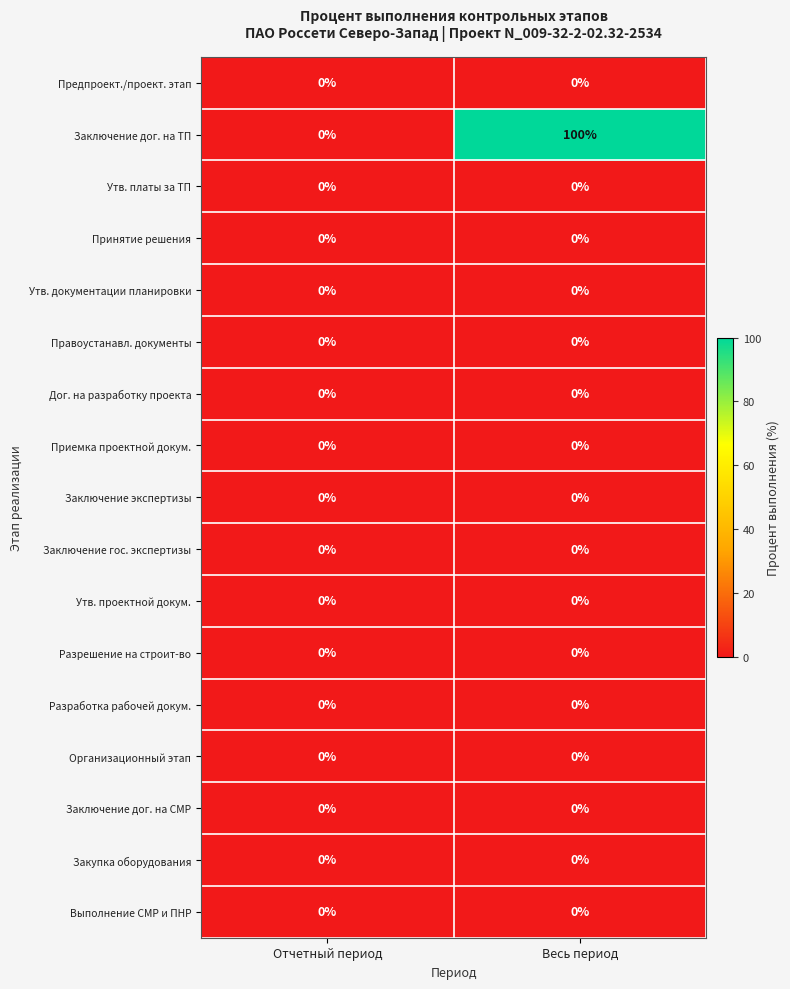

Which series changed the most between Отчетный период and Весь период?

Заключение дог. на ТП